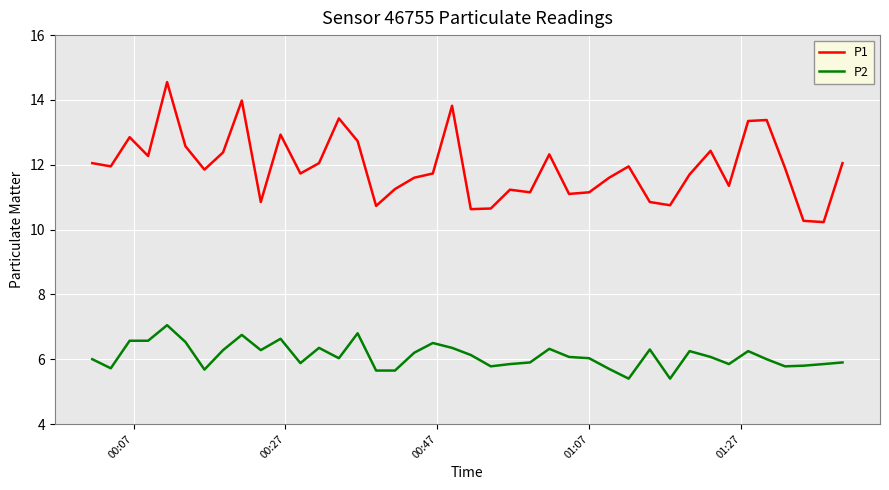

Rank the series by their average value, from highest to lowest.

P1, P2